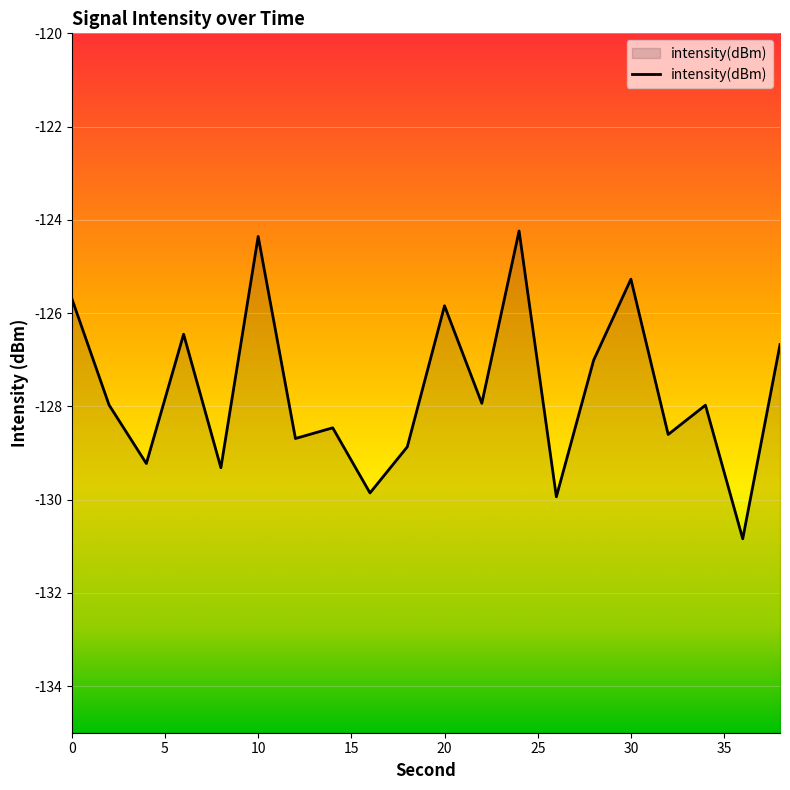

Is it true that the value at 38 is -46.3?

False